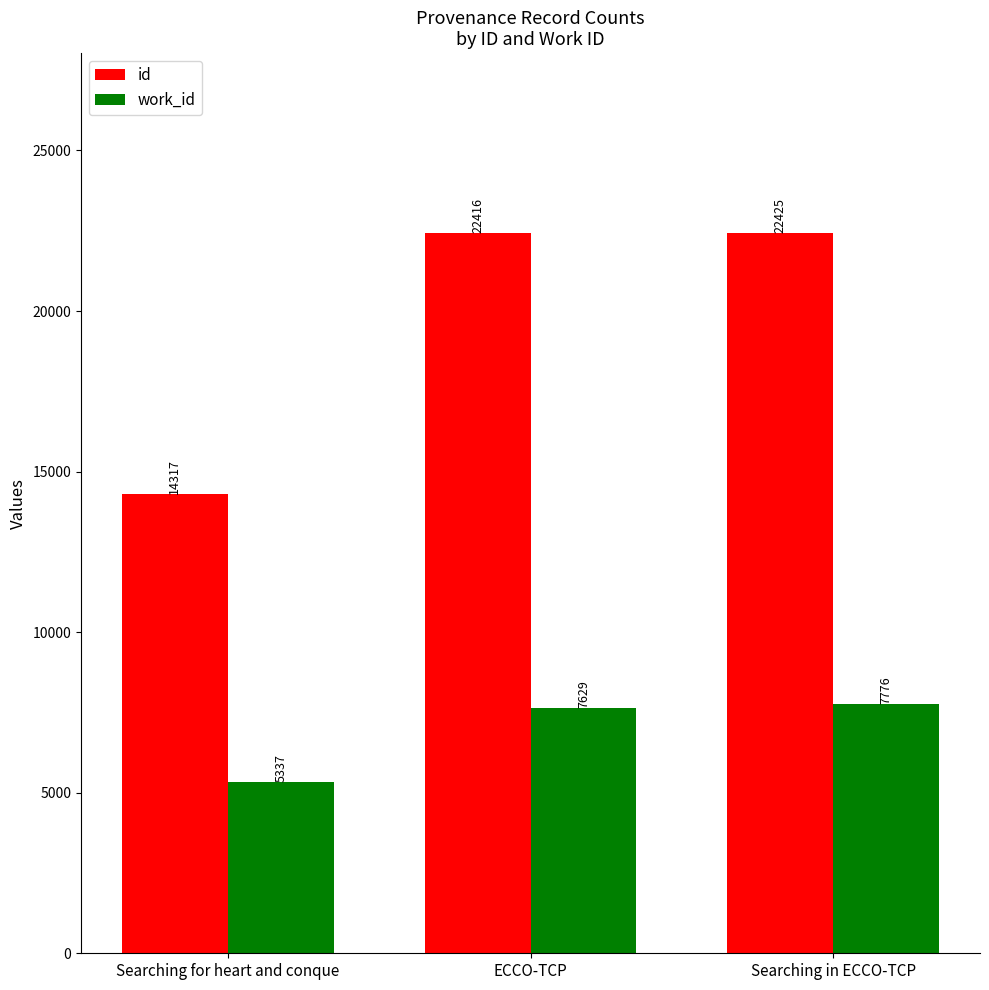

Which series has the largest range (max minus min)?

id